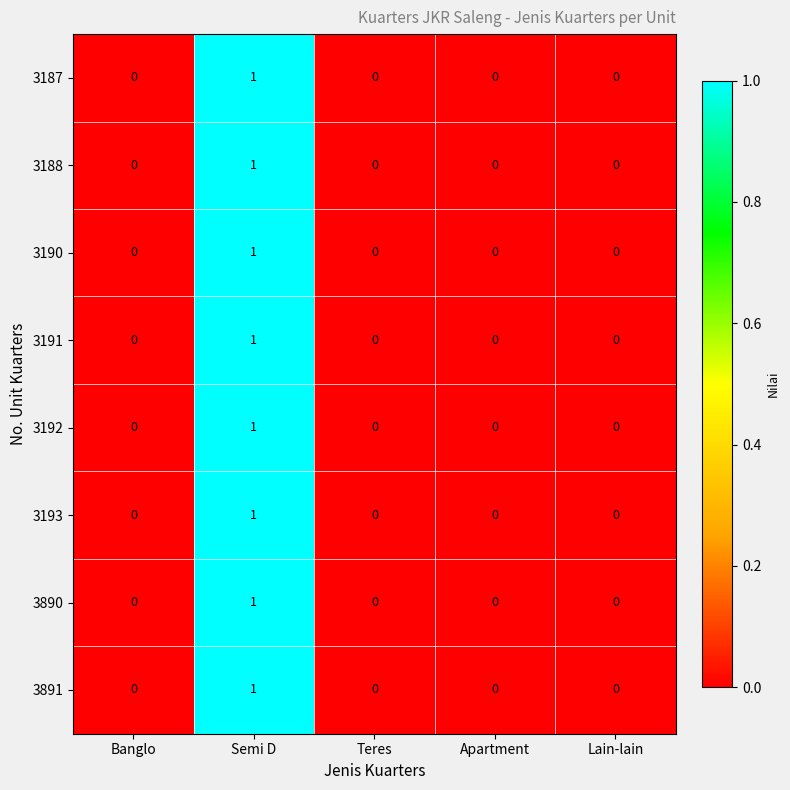

How many distinct data groups are displayed?

8